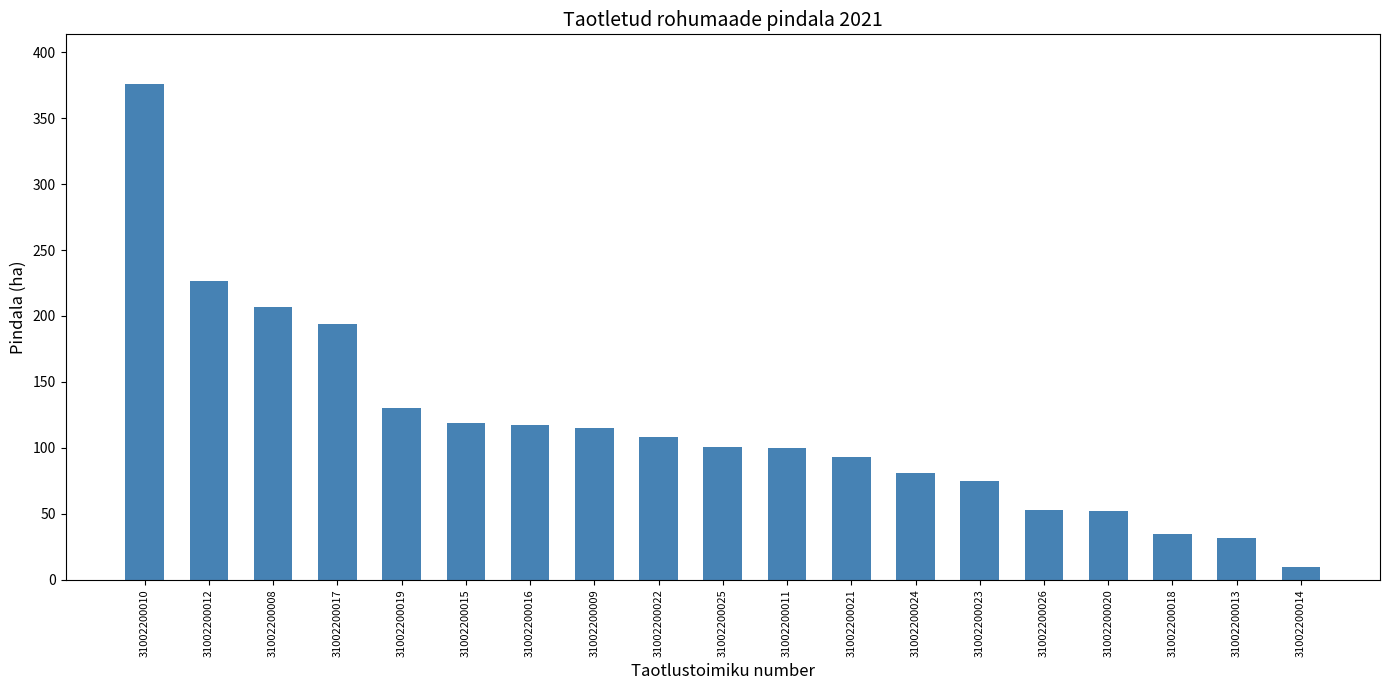

The value at 31002200014 is 9.7. True or false?

True